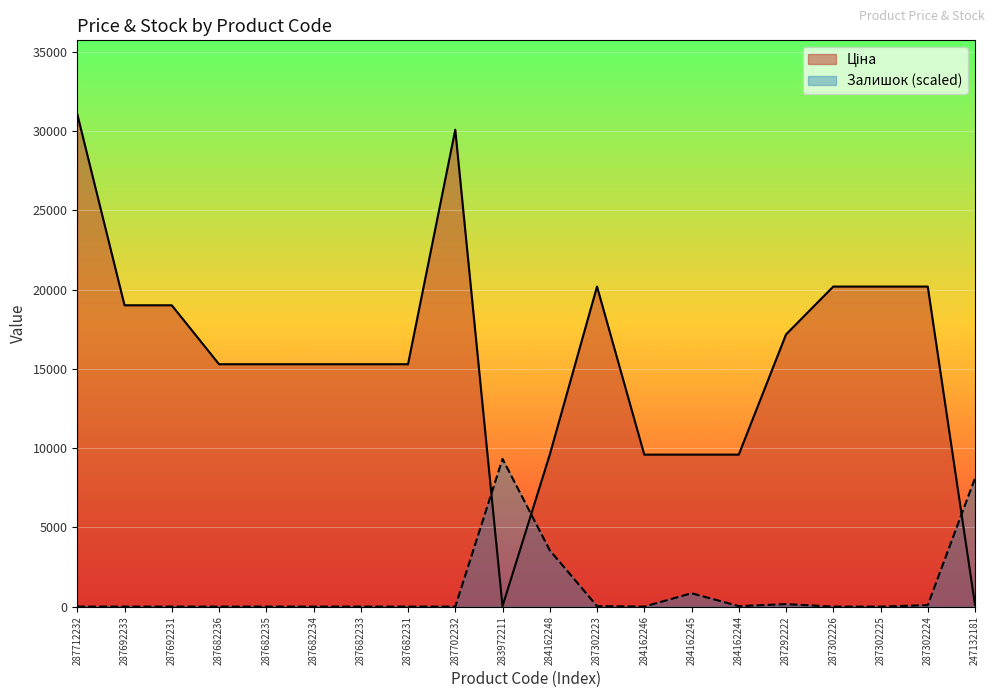

Which category has the highest value in the Ціна series?

287712232